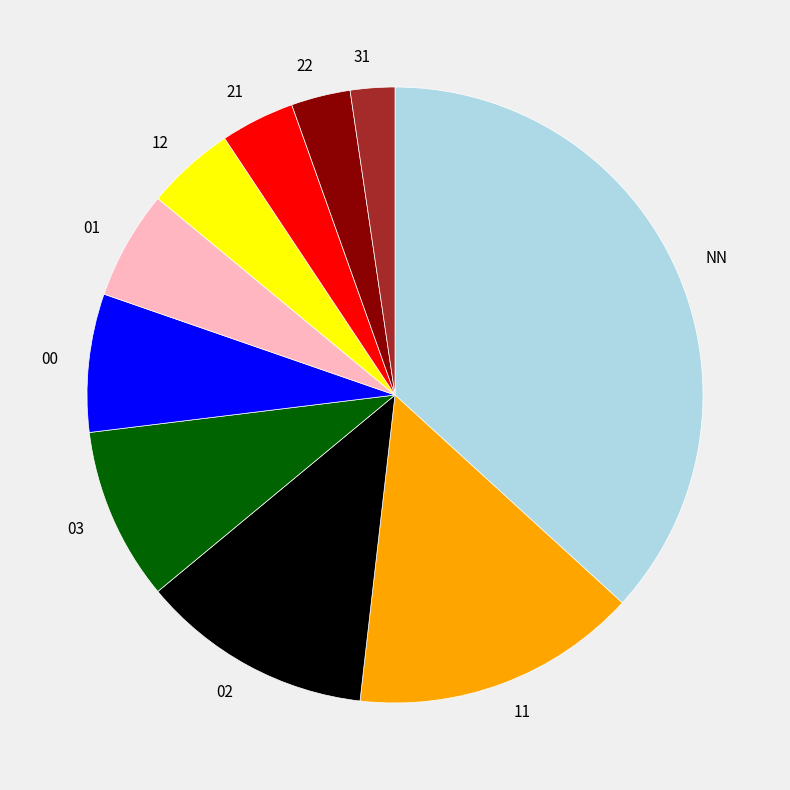

Count the number of slices in the pie.

10